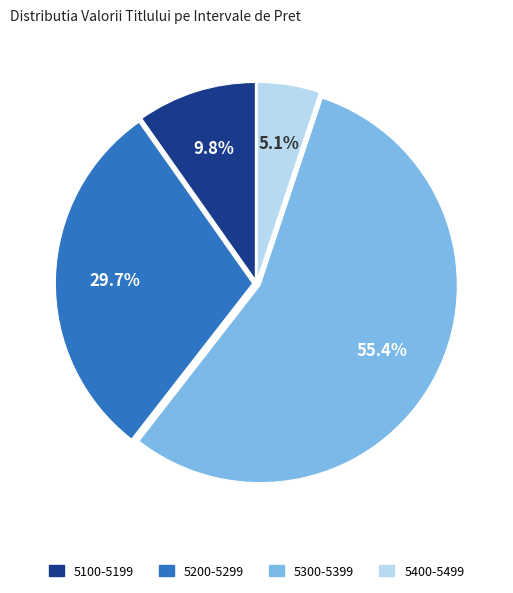

How many slices are in this pie chart?

4